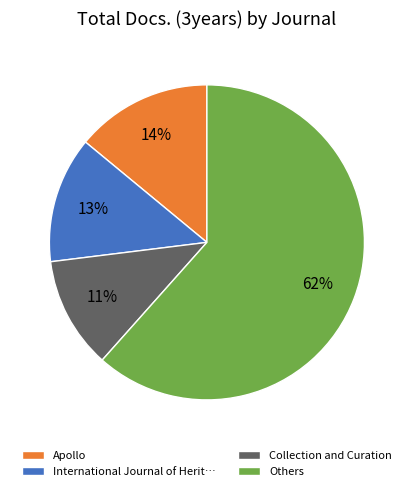

Which has a higher value, Others or International Journal of Herit…?

Others